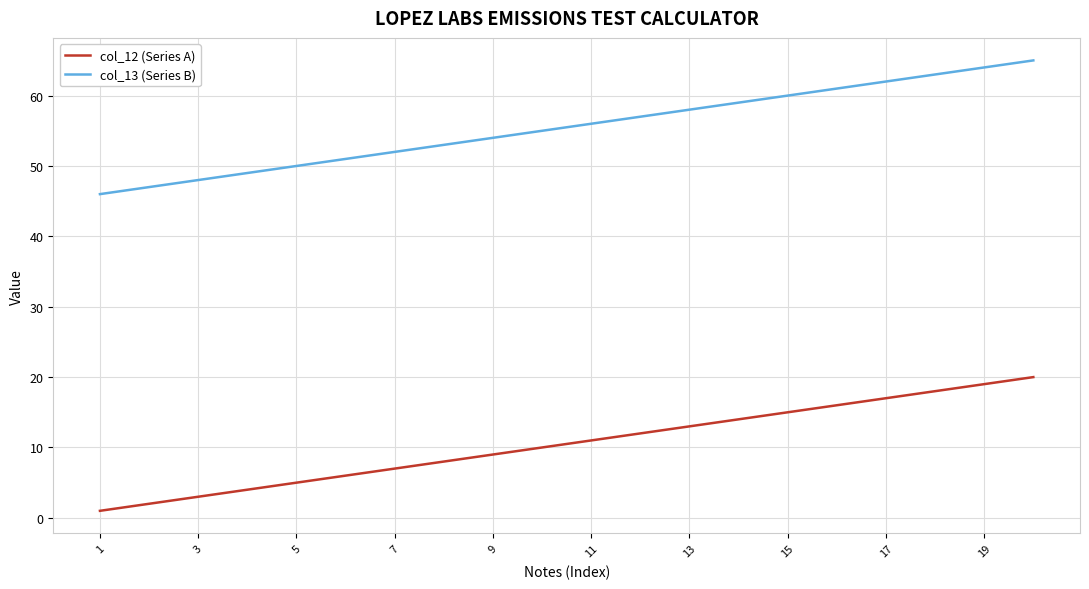

What is the maximum value shown in the chart?

65